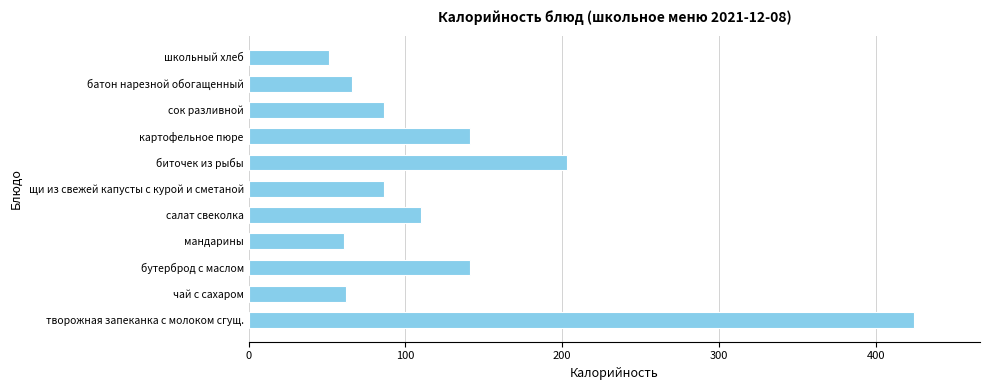

How many data points are less than 86?

4